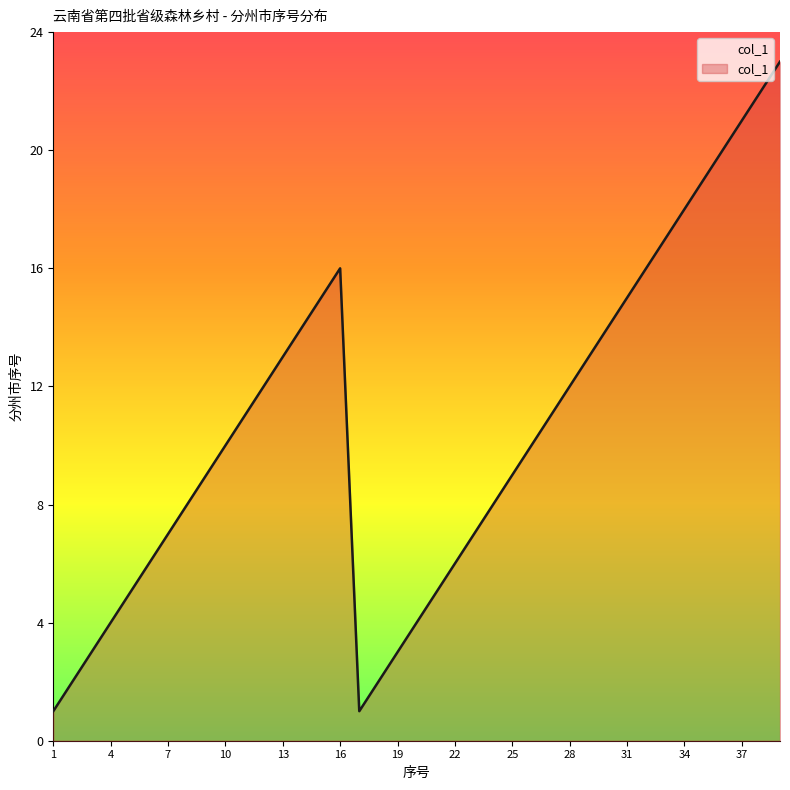

What is the maximum value shown in the chart?

23